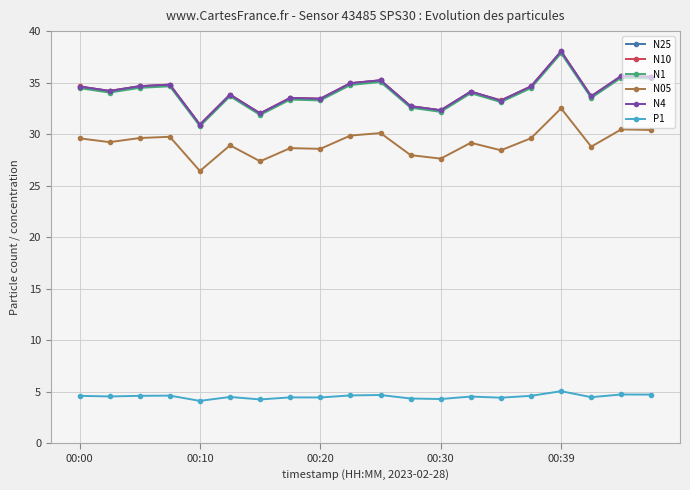

What is the maximum value for N05?

32.5